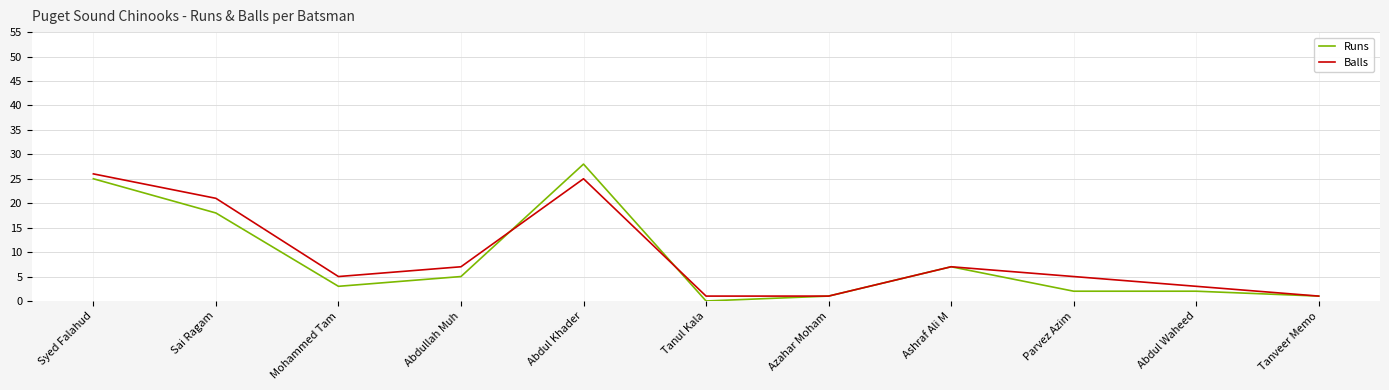

What is the sum of all Runs values?

92